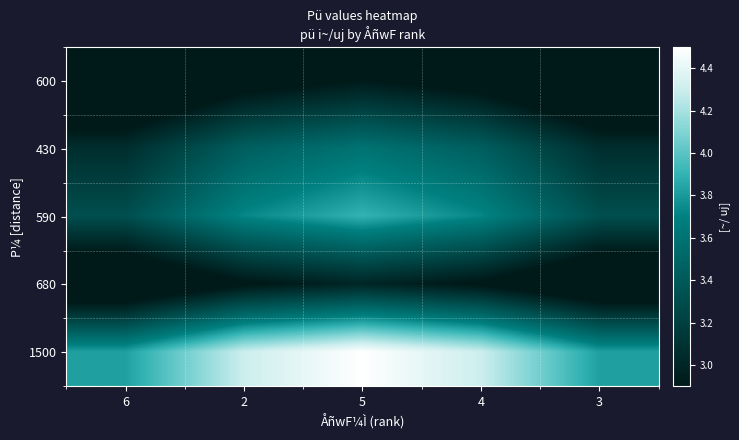

List the series in order of their peak value, lowest first.

600, 680, 430, 590, 1500